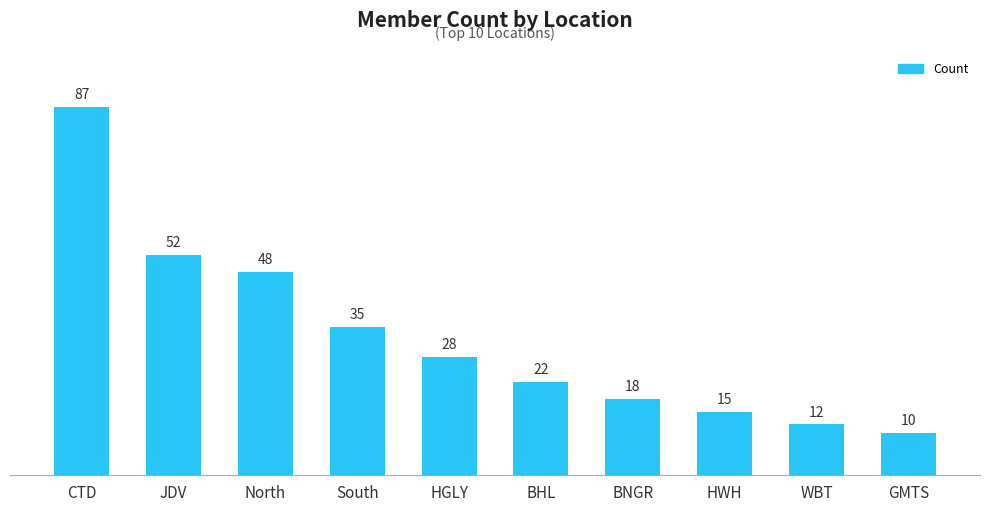

How many categories are shown in the chart?

10